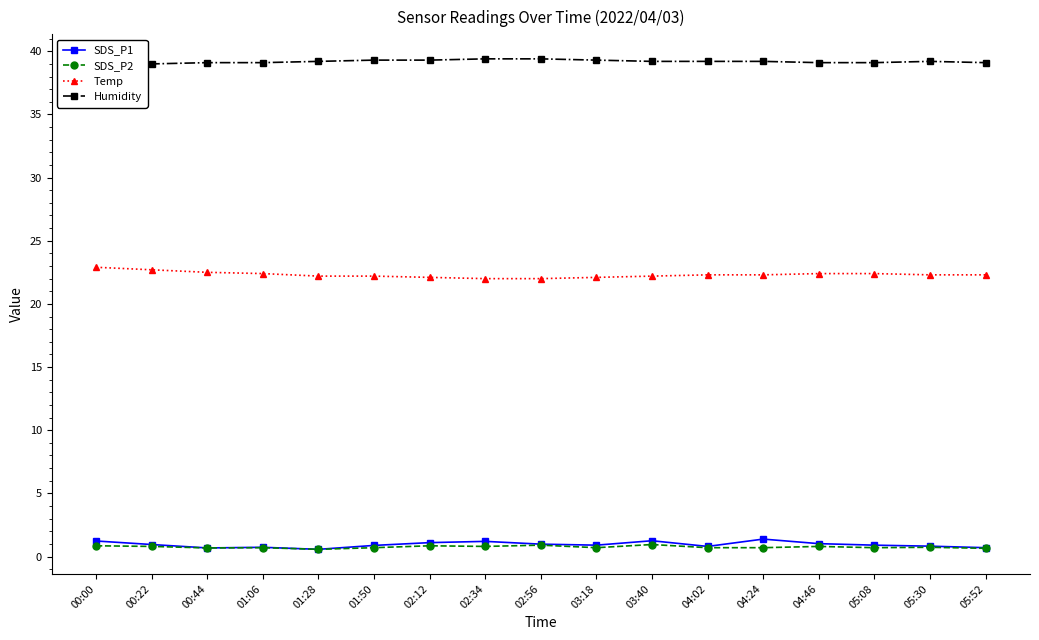

Reading right to left, what are all the values shown in this chart?

SDS_P1: 05:52=0.7	05:30=0.8	05:08=0.9	04:46=1.0	04:24=1.4	04:02=0.8	03:40=1.2	03:18=0.9	02:56=1.0	02:34=1.2	02:12=1.1	01:50=0.9	01:28=0.6	01:06=0.7	00:44=0.7	00:22=0.9	00:00=1.2
SDS_P2: 05:52=0.7	05:30=0.7	05:08=0.7	04:46=0.8	04:24=0.7	04:02=0.7	03:40=0.9	03:18=0.7	02:56=0.9	02:34=0.8	02:12=0.8	01:50=0.7	01:28=0.6	01:06=0.7	00:44=0.7	00:22=0.8	00:00=0.8
Temp: 05:52=22.3	05:30=22.3	05:08=22.4	04:46=22.4	04:24=22.3	04:02=22.3	03:40=22.2	03:18=22.1	02:56=22.0	02:34=22.0	02:12=22.1	01:50=22.2	01:28=22.2	01:06=22.4	00:44=22.5	00:22=22.7	00:00=22.9
Humidity: 05:52=39.1	05:30=39.2	05:08=39.1	04:46=39.1	04:24=39.2	04:02=39.2	03:40=39.2	03:18=39.3	02:56=39.4	02:34=39.4	02:12=39.3	01:50=39.3	01:28=39.2	01:06=39.1	00:44=39.1	00:22=39.0	00:00=39.0